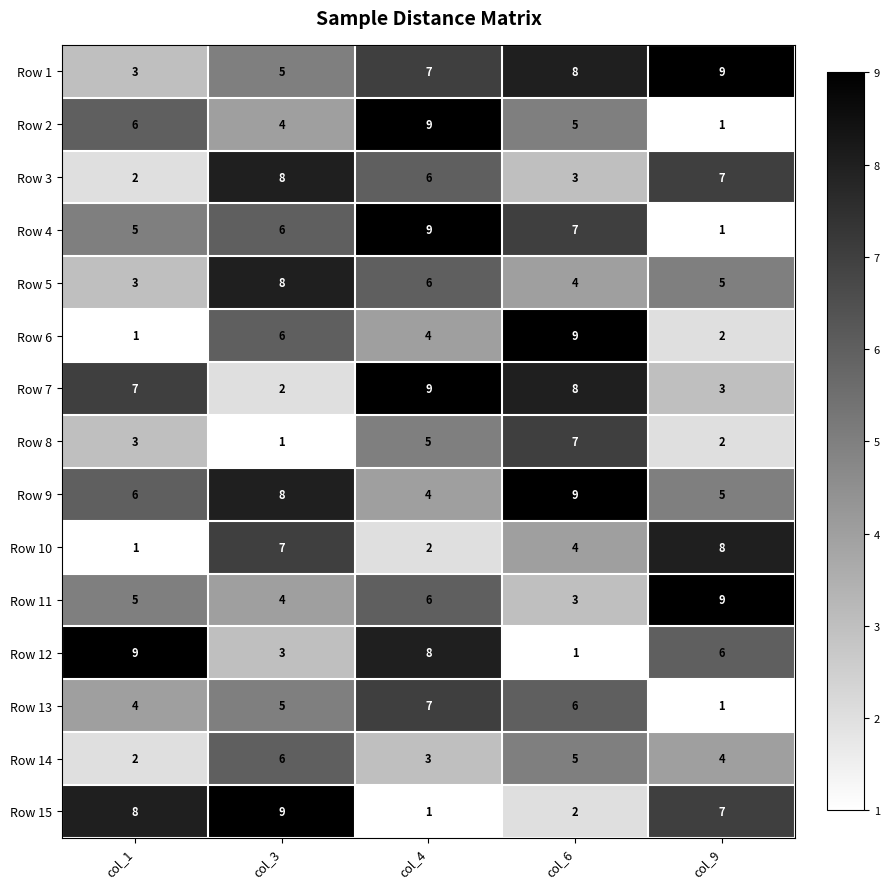

The value of Row 7 at col_4 is 3. True or false?

False